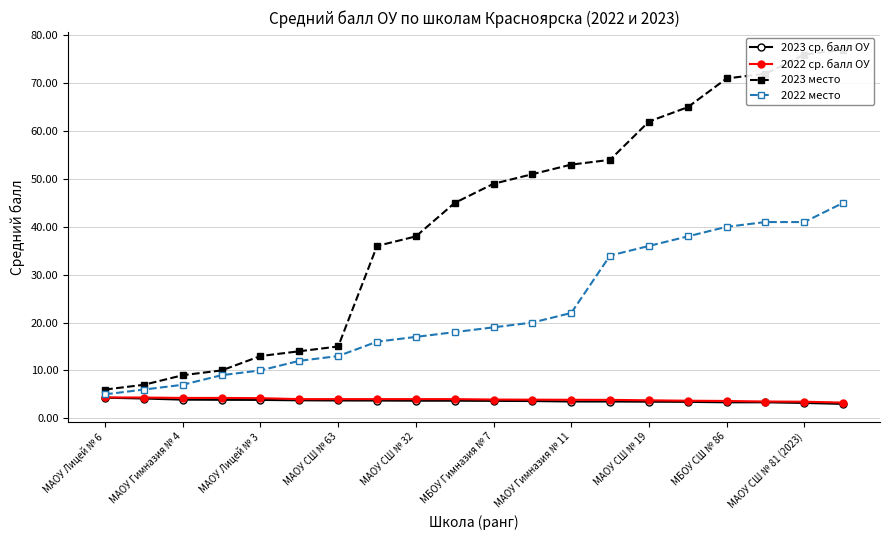

What is the difference between the 2022 место values at 13 and 19?

11.0